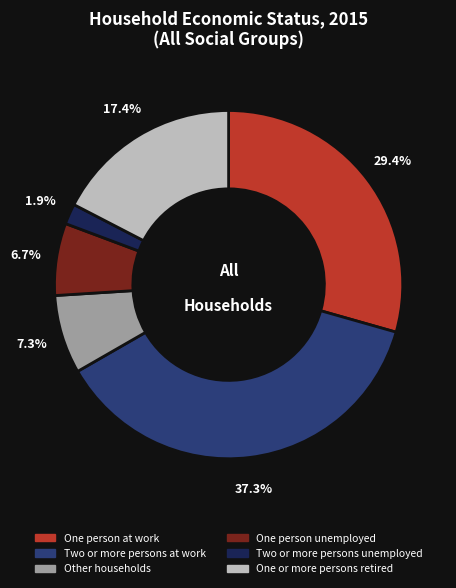

To the nearest percent, what percentage of the pie is One person unemployed?

7%